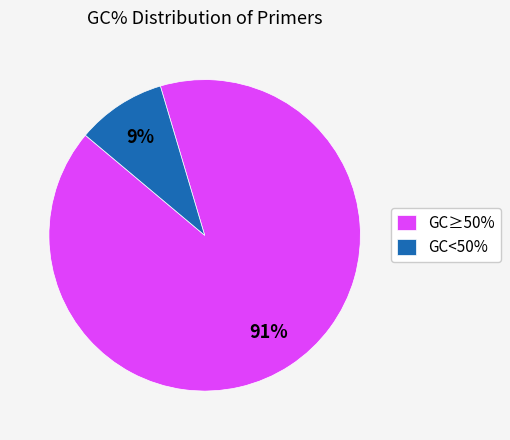

Rank the categories by value from highest to lowest.

GC≥50%, GC<50%